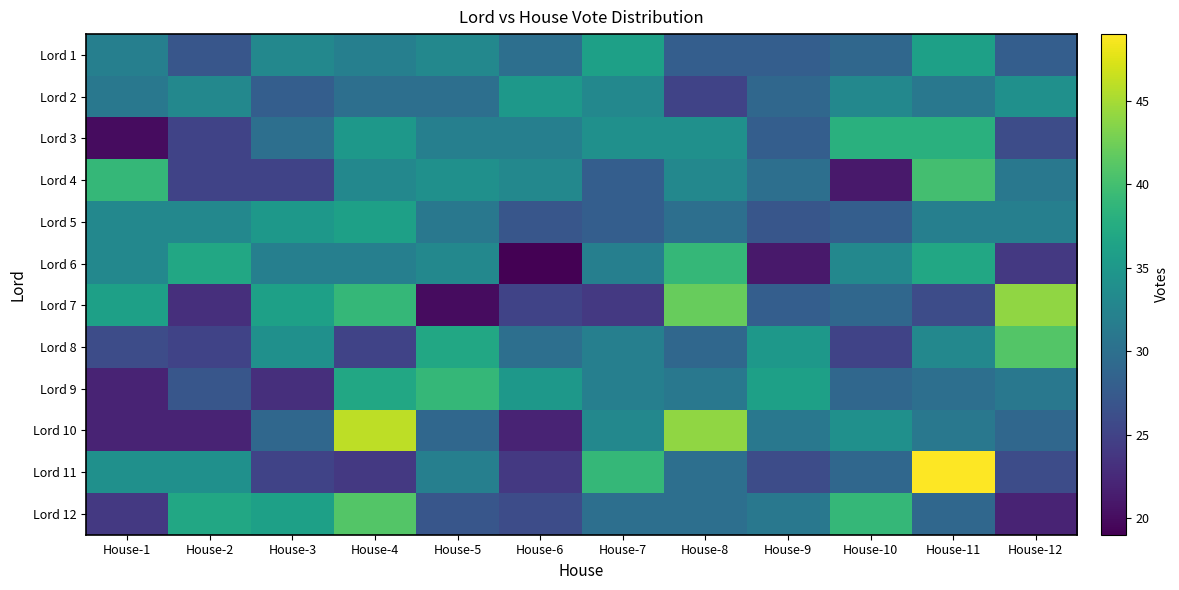

How many distinct data groups are displayed?

12